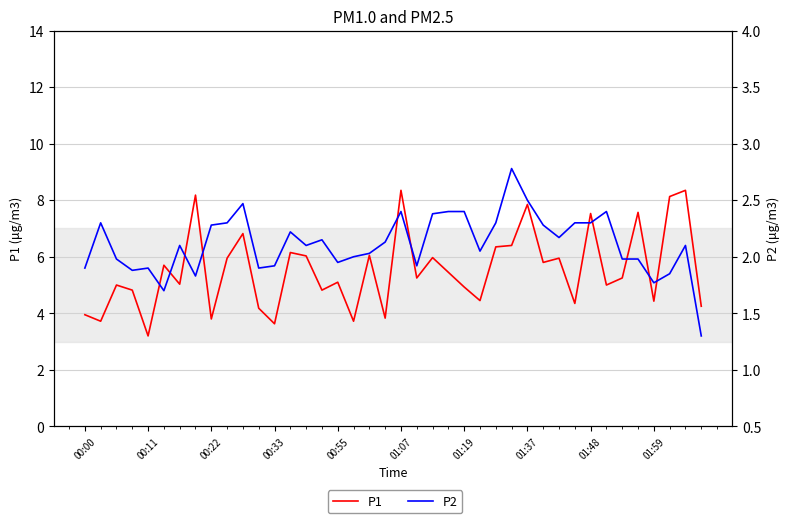

True or false: P1 and P2 cross at least once.

False